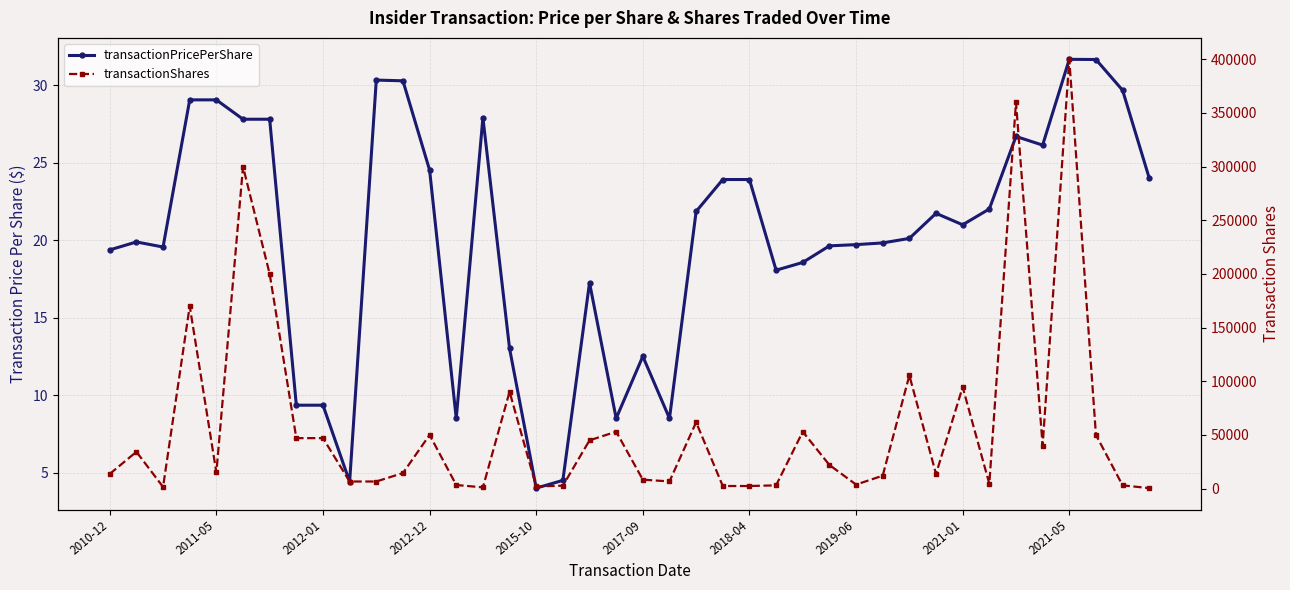

Between 21 and 28, which series saw the biggest shift?

transactionShares